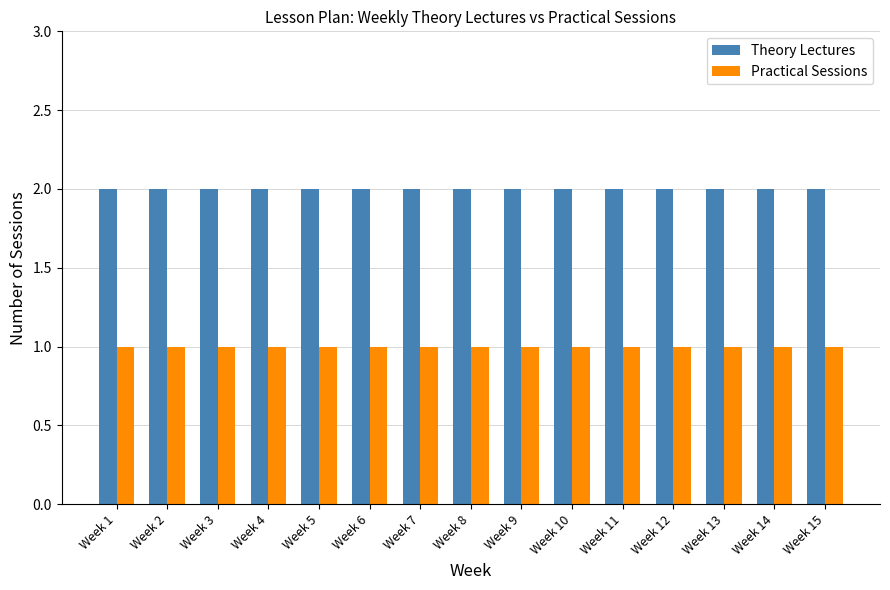

Which series has the largest total across all categories?

Theory Lectures